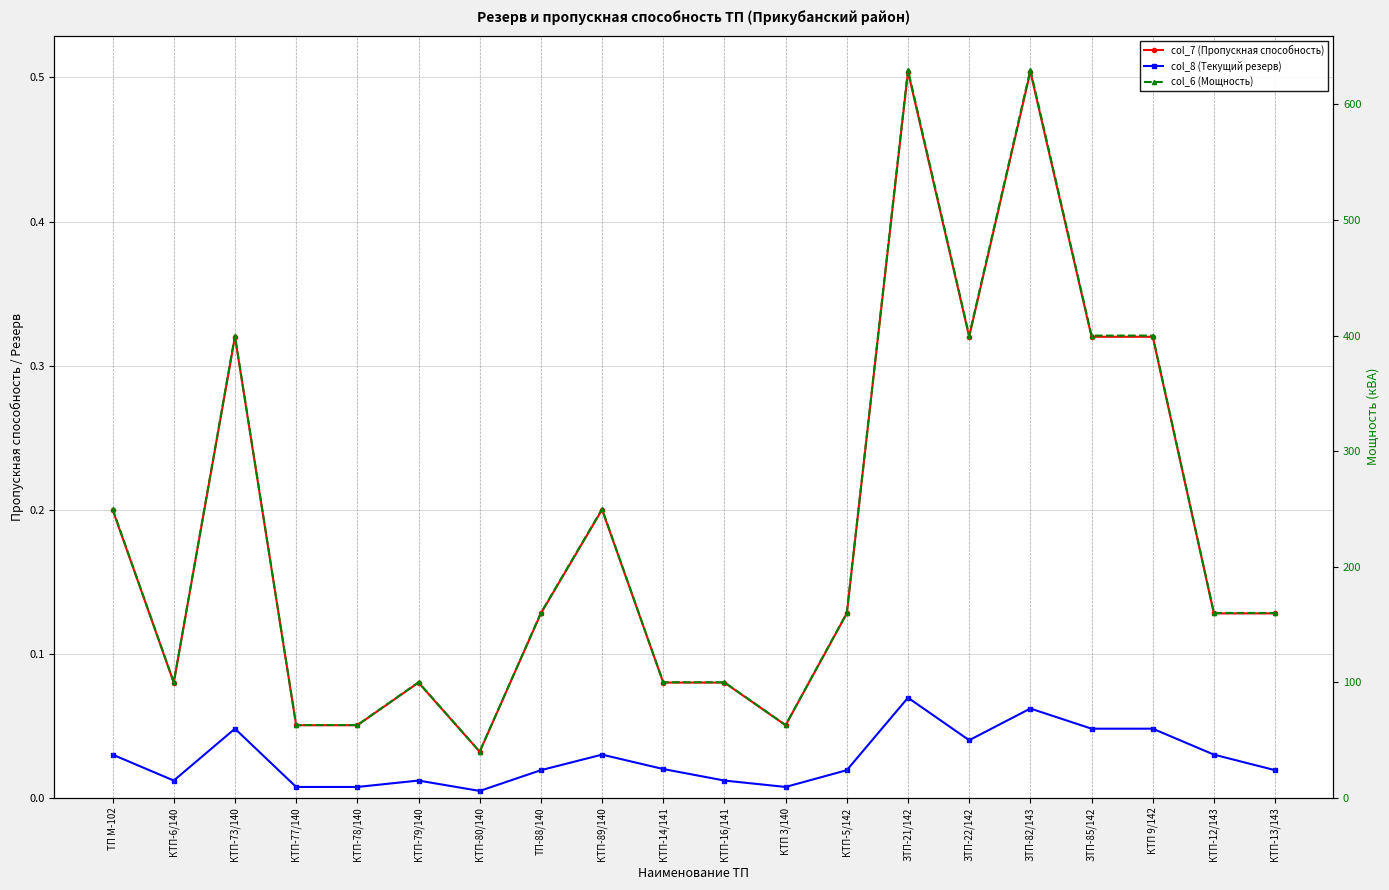

List the labels in order of col_8 (Текущий резерв) value, smallest first.

КТП-80/140, КТП-77/140, КТП-78/140, КТП 3/140, КТП-6/140, КТП-79/140, КТП-16/141, ТП-88/140, КТП-5/142, КТП-13/143, КТП-14/141, ТП М-102, КТП-89/140, КТП-12/143, ЗТП-22/142, КТП-73/140, ЗТП-85/142, КТП 9/142, ЗТП-82/143, ЗТП-21/142